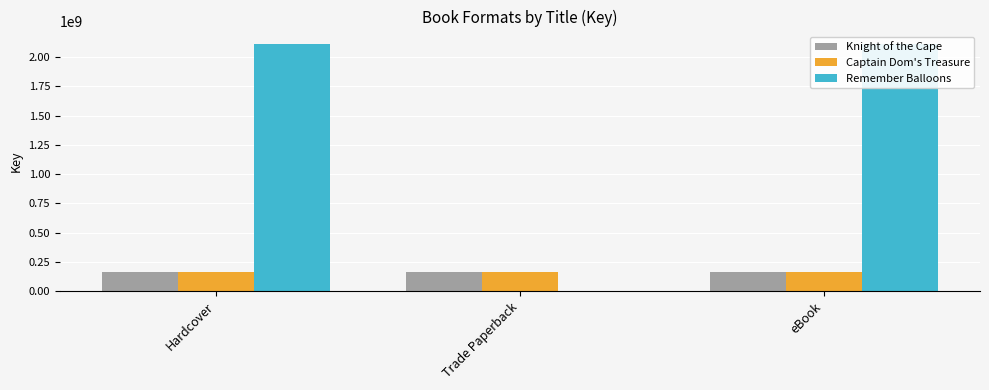

At which category is the sum across all series the highest?

Hardcover